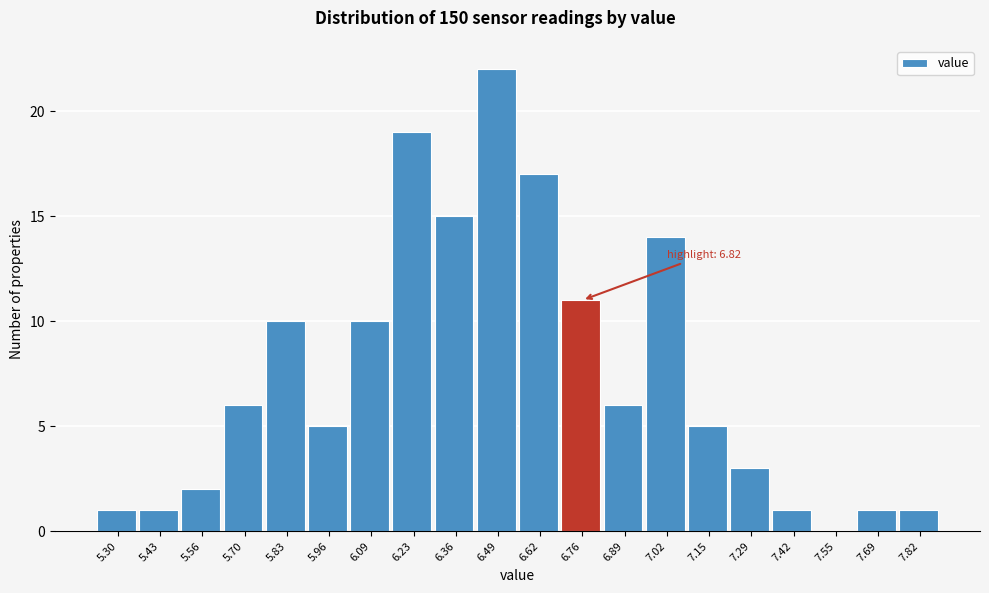

Reading left to right, extract all data points from this chart.

5.30=1	5.43=1	5.56=2	5.70=6	5.83=10	5.96=5	6.09=10	6.23=19	6.36=15	6.49=22	6.62=17	6.76=11	6.89=6	7.02=14	7.15=5	7.29=3	7.42=1	7.55=0	7.69=1	7.82=1